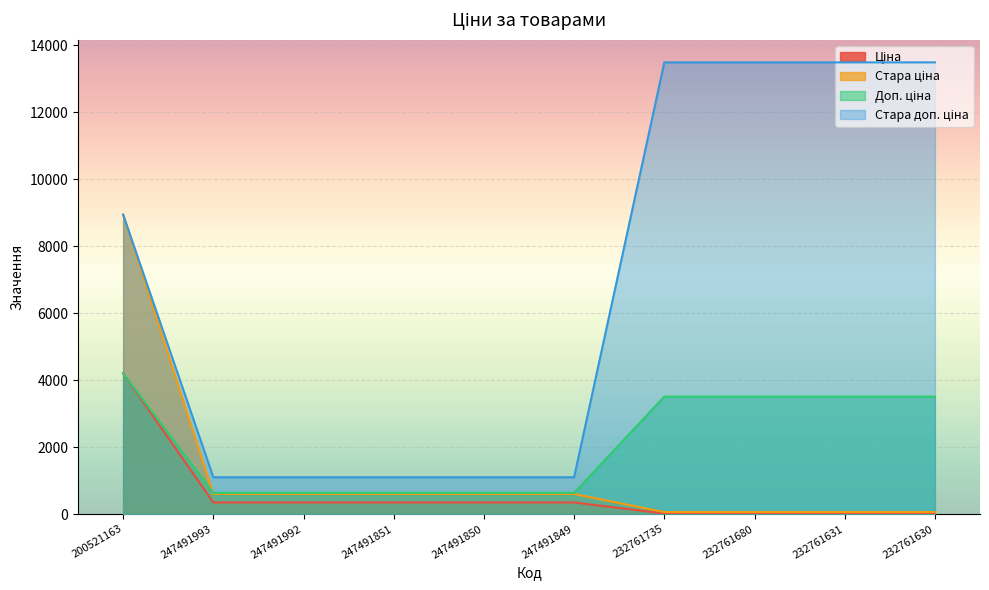

What position from the left is 247491992?

3